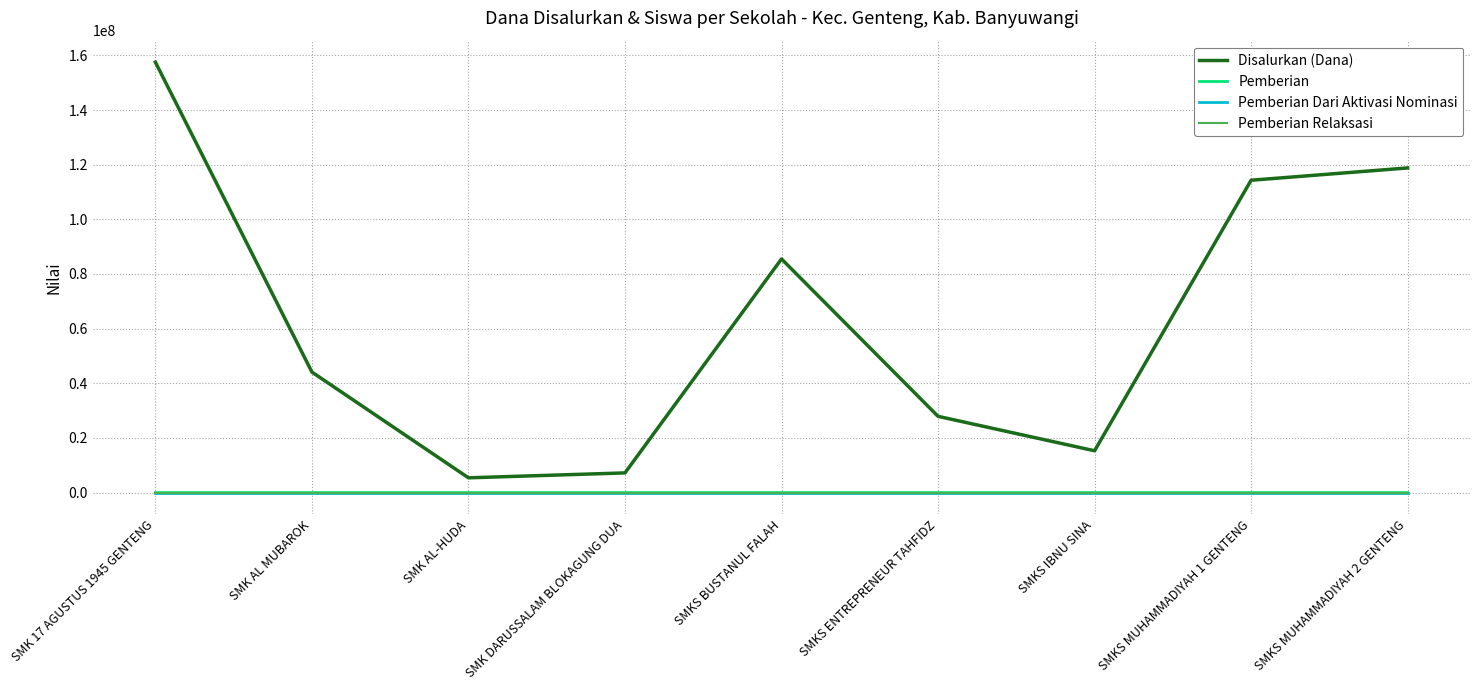

Which series has the widest spread of values?

Disalurkan (Dana)